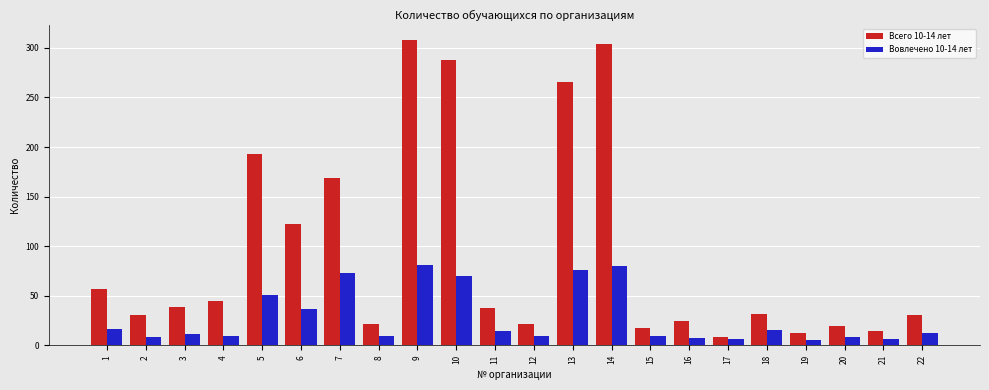

List the series in order of their peak value, highest first.

Всего 10-14 лет, Вовлечено 10-14 лет